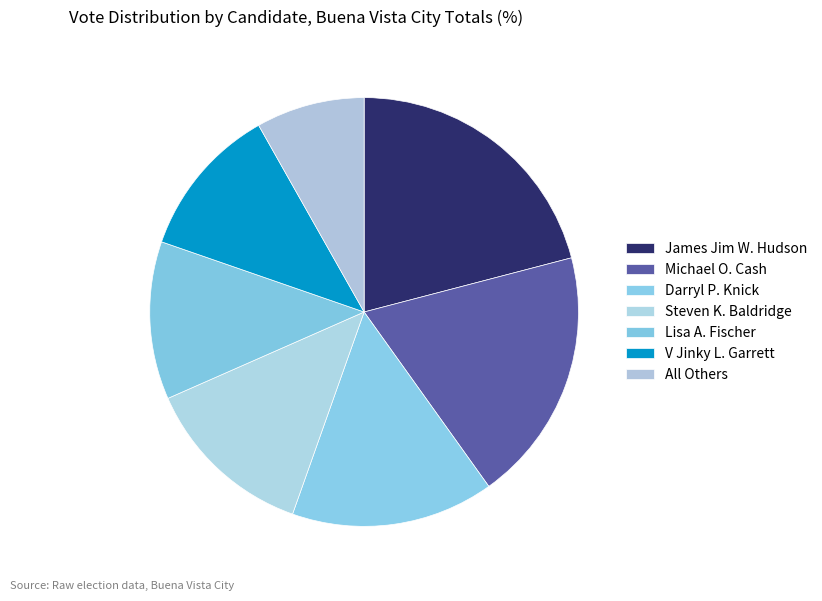

Which slice is the smallest?

All Others